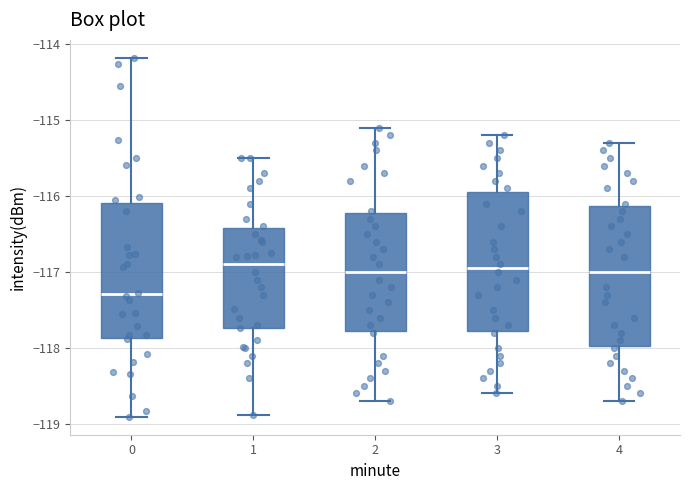

Which box's median line is the lowest?

0